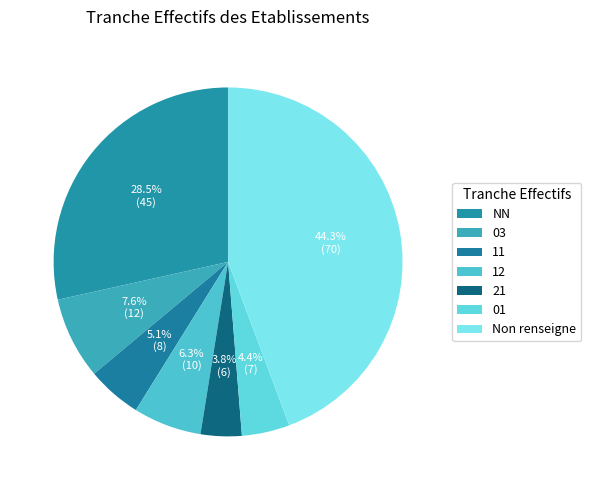

Count the number of slices in the pie.

7